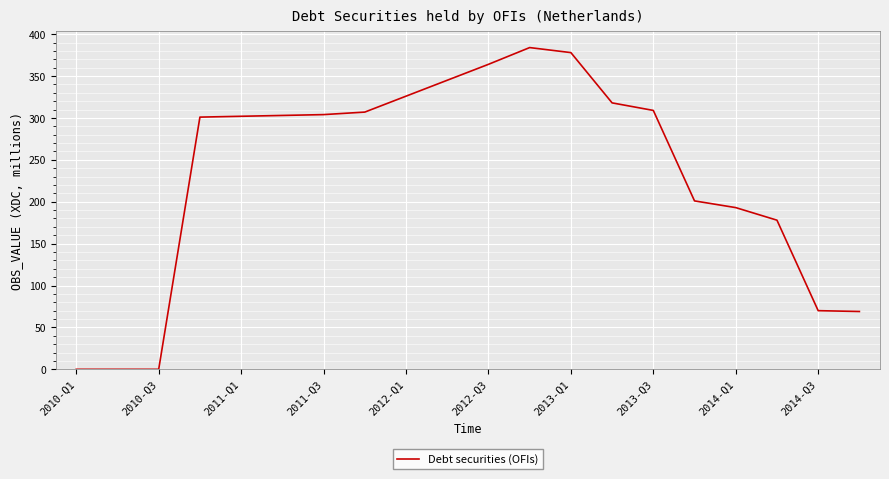

What is the greatest value displayed?

384